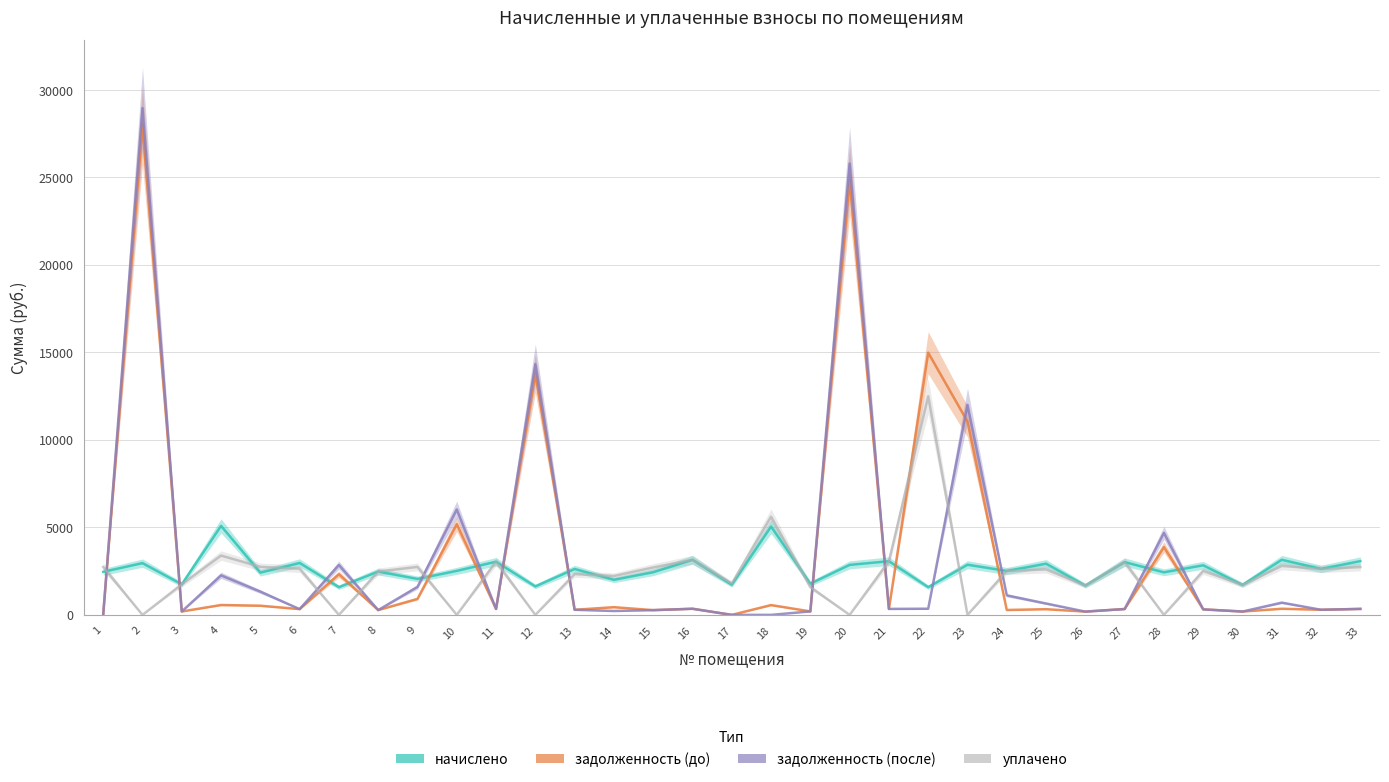

Between which two adjacent categories do начислено and задолженность (после) first intersect?

1 and 2